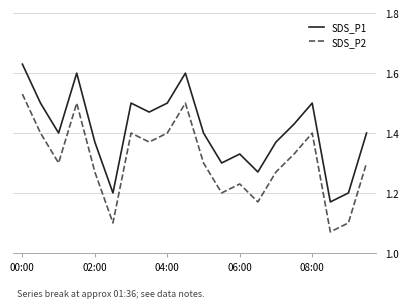

True or false: SDS_P1 and SDS_P2 cross at least once.

False